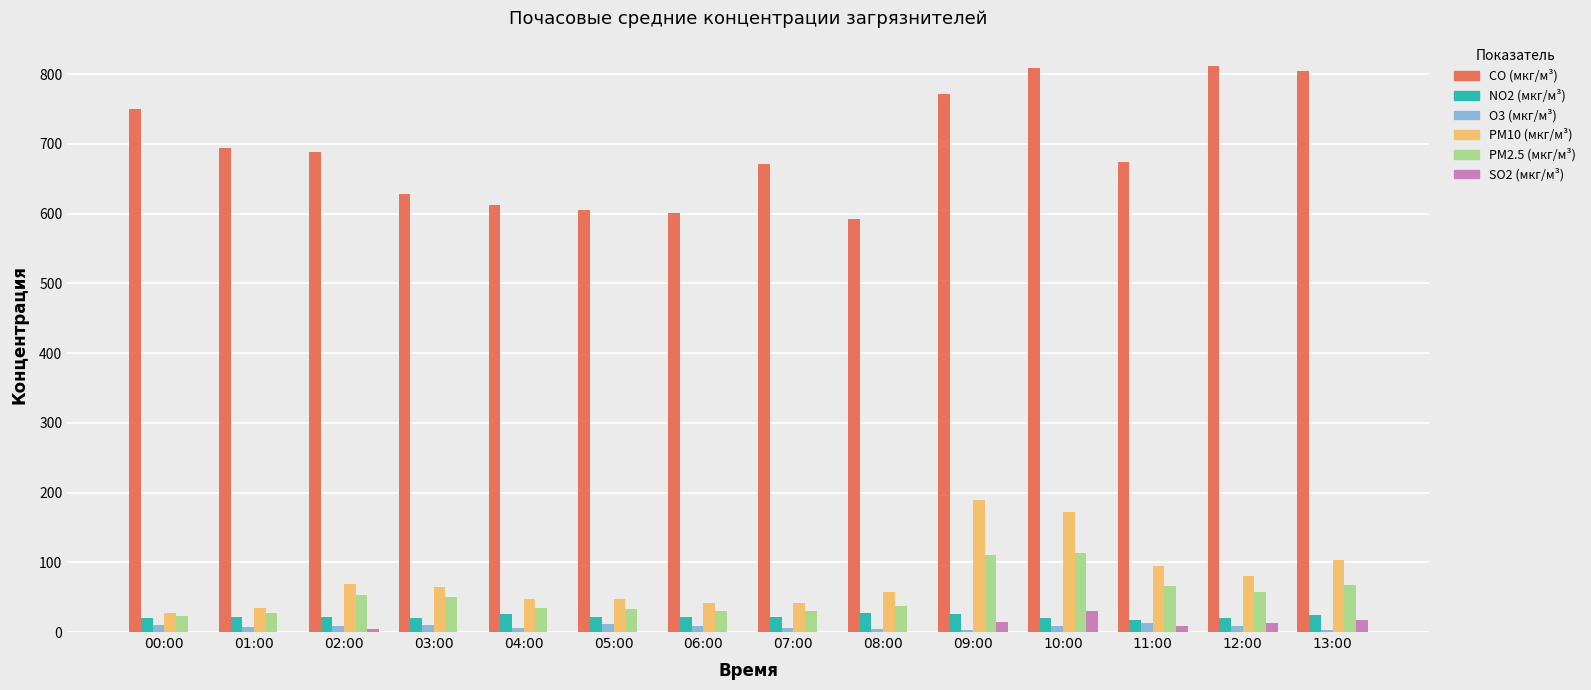

What is the sum of the O3 (мкг/м³) values at 11:00 and 05:00?

24.0